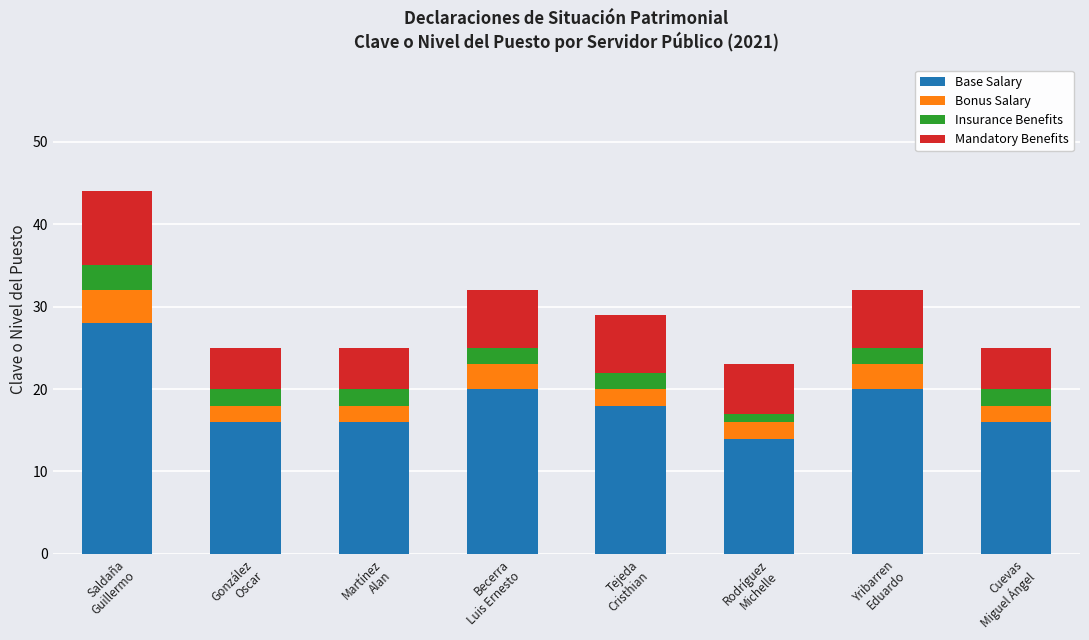

True or false: Base Salary has a value of 28 at Saldaña
Guillermo.

True